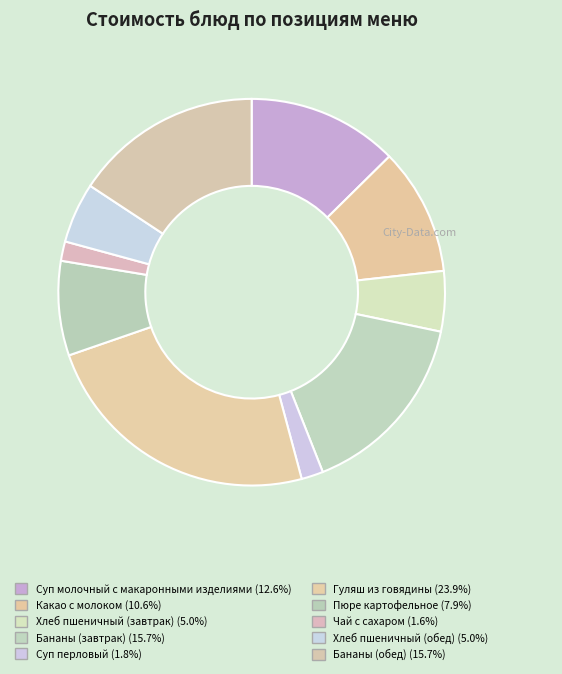

To the nearest percent, what percentage of the pie is Хлеб пшеничный (завтрак)?

5%